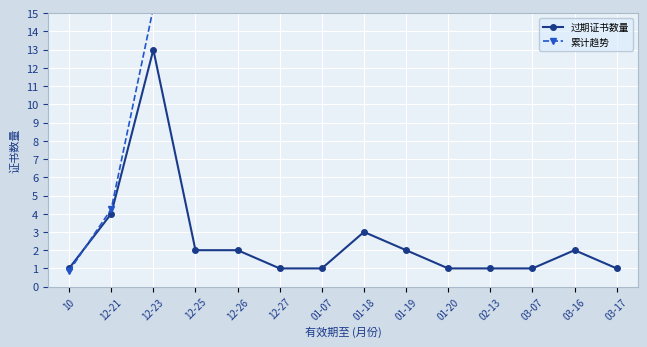

What position from the right is 01-18?

7